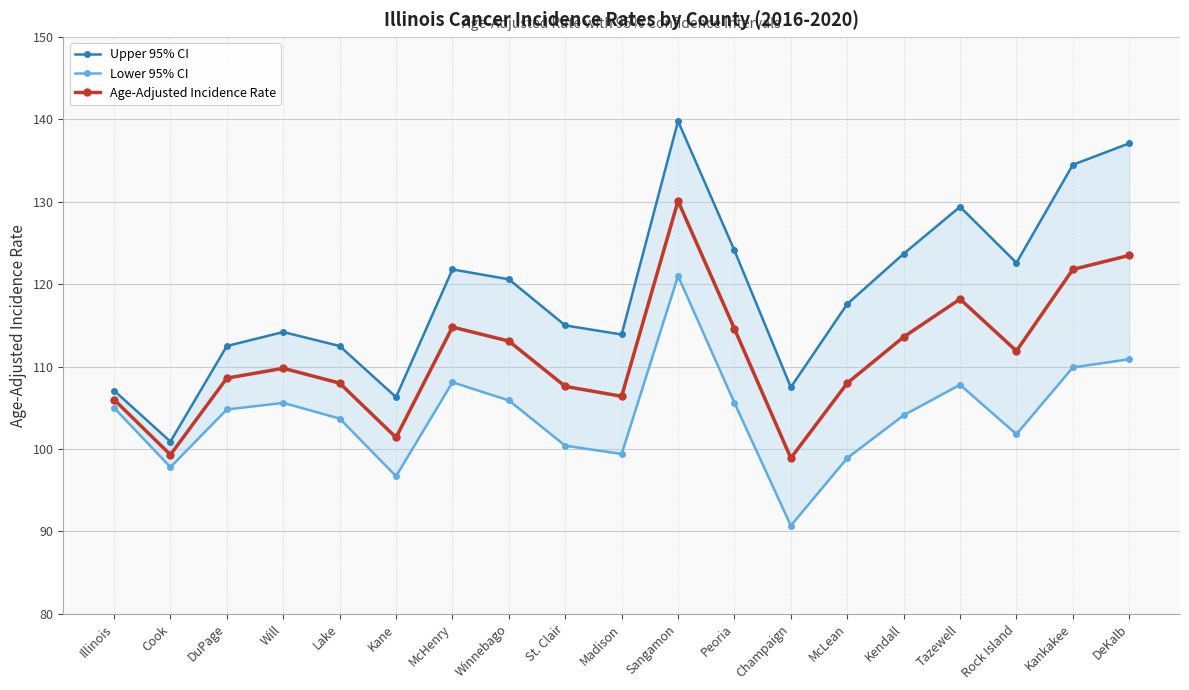

What is the value of the Upper 95% CI point at the 15th from the left?

123.7